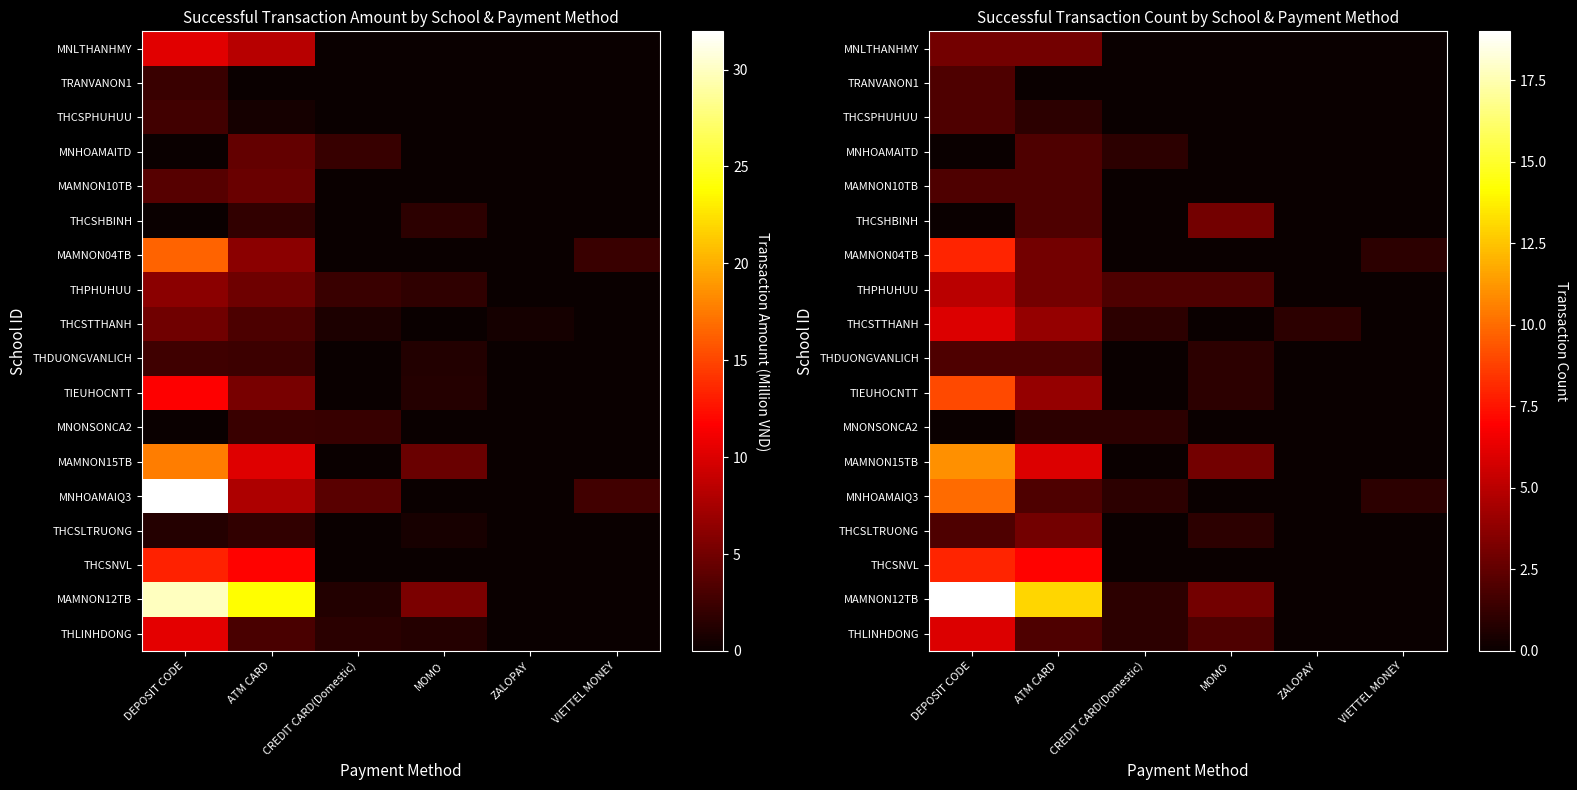

Rank the series by their maximum value, from highest to lowest.

MAMNON12TB, MAMNON15TB, MNHOAMAIQ3, TIEUHOCNTT, THCSNVL, MAMNON04TB, THLINHDONG, THCSTTHANH, THPHUHUU, THCSLTRUONG, THCSHBINH, MNLTHANHMY, THDUONGVANLICH, MAMNON10TB, MNHOAMAITD, THCSPHUHUU, TRANVANON1, MNONSONCA2